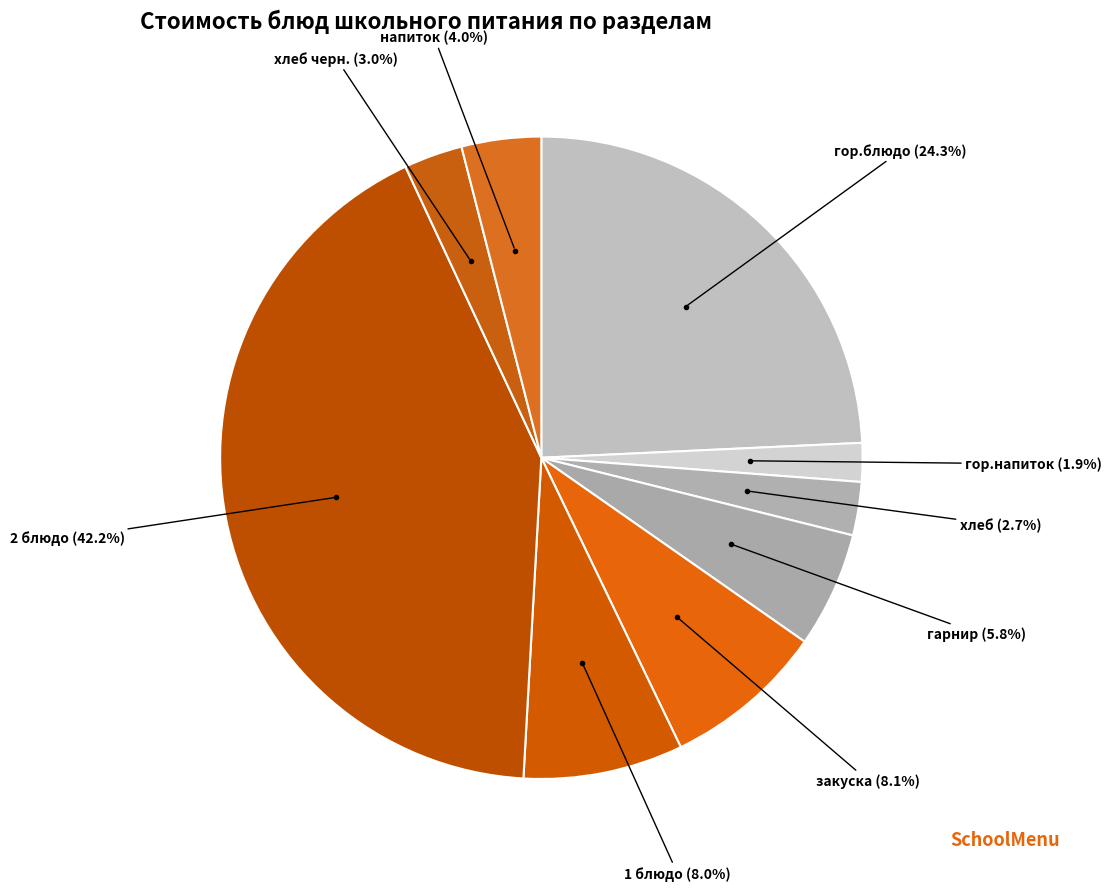

Which slice is the largest?

2 блюдо